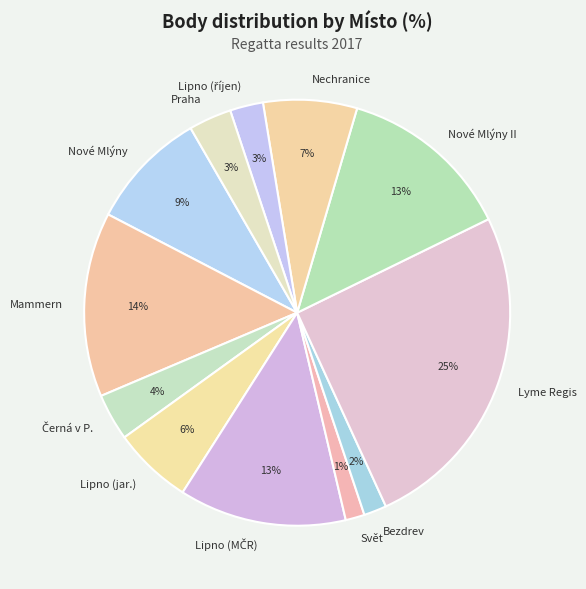

Do Praha and Mammern together represent more than half of the pie?

No